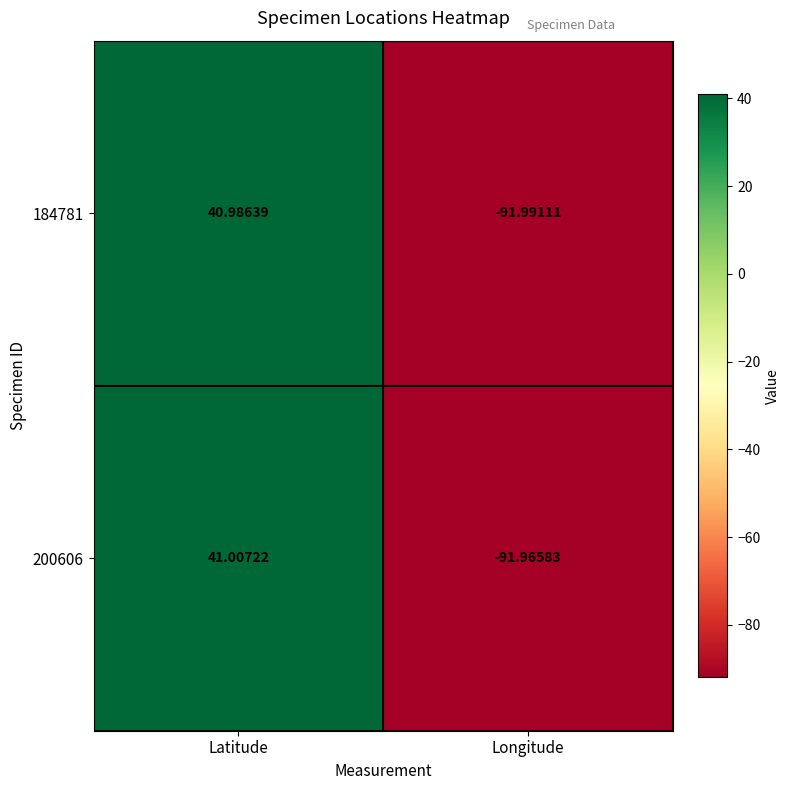

List the series in order of their overall mean, highest first.

200606, 184781